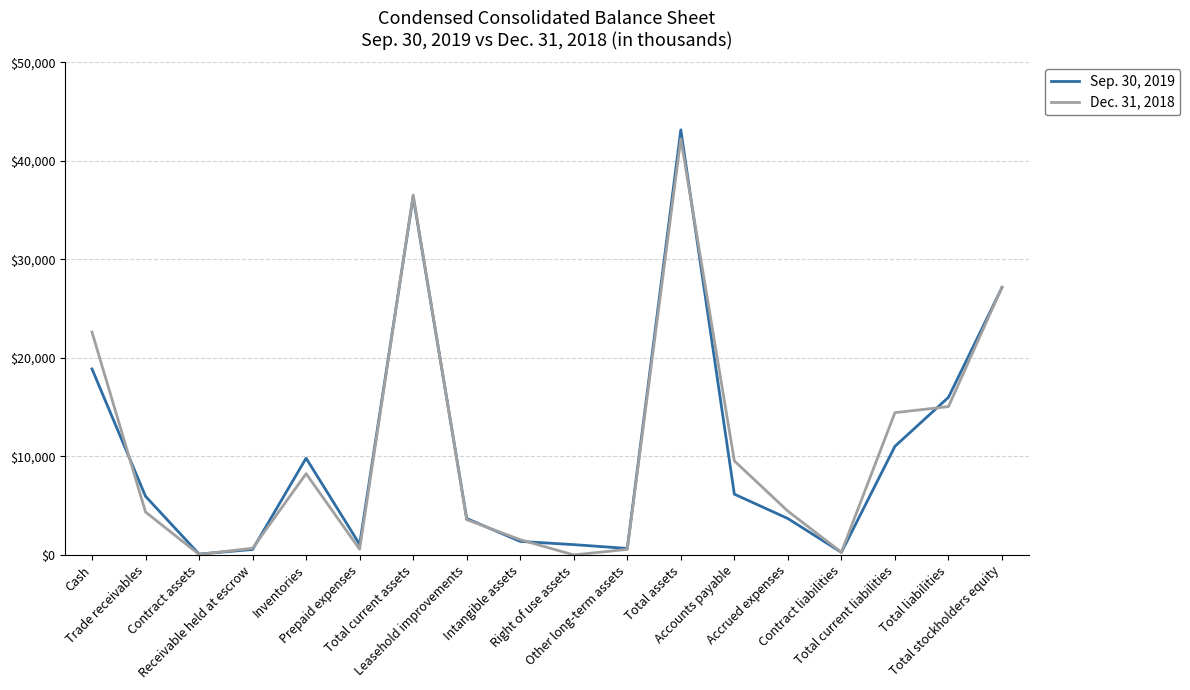

What is the greatest value displayed?

43139